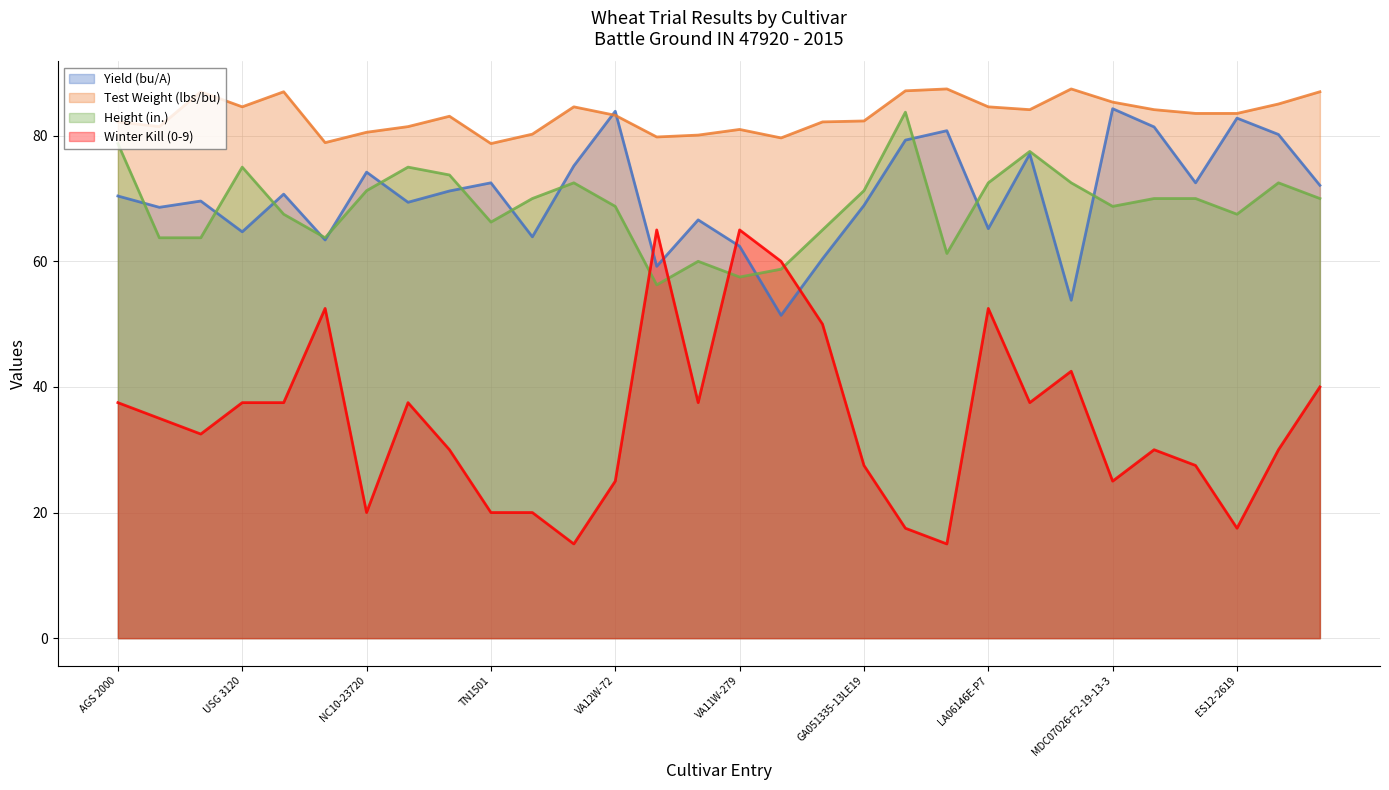

How many lines are shown in the chart?

4